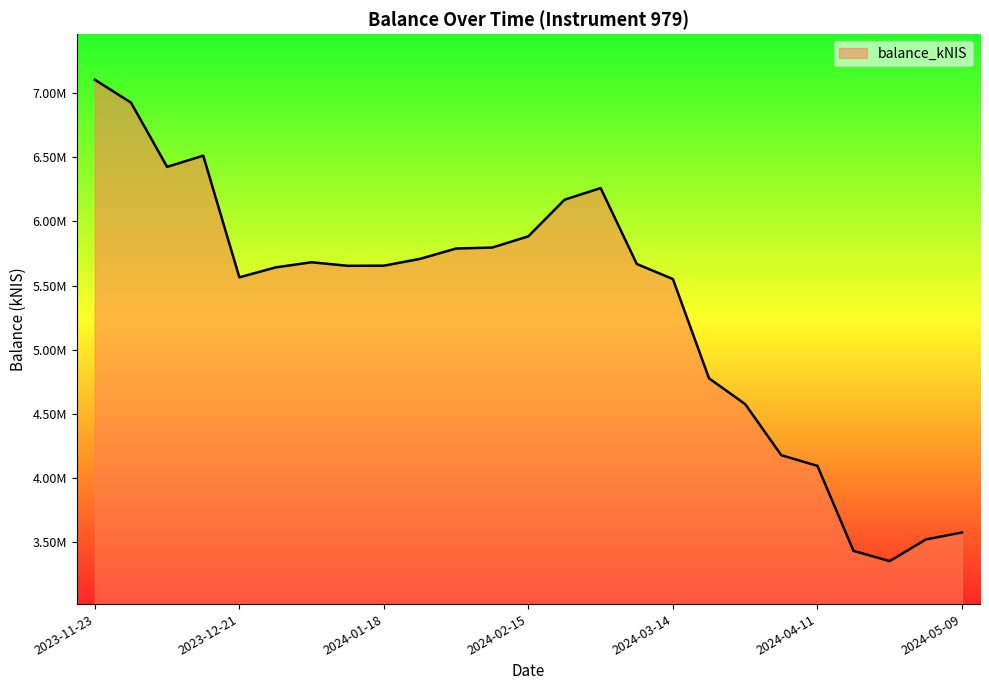

How many interior local valleys (lower than both neighbors) does the data have?

4